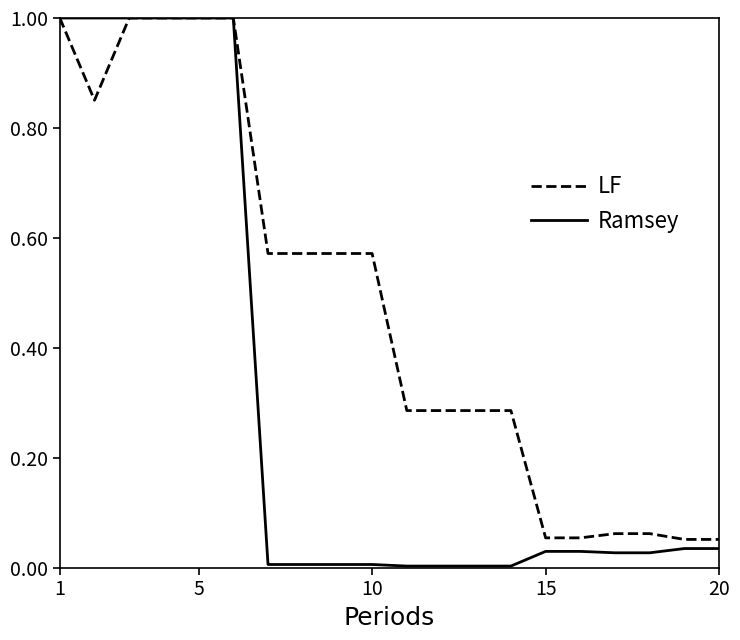

Which series has the largest total across all categories?

LF